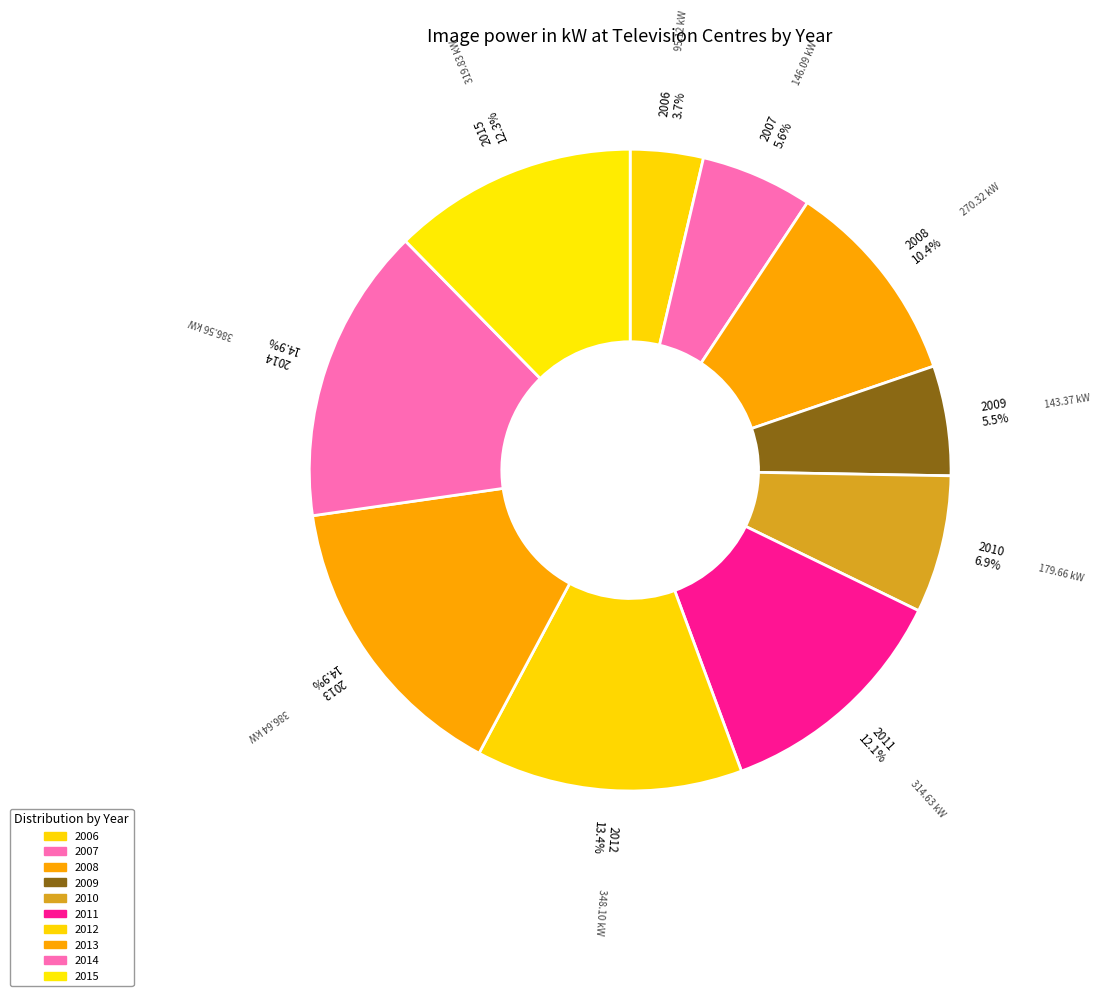

To the nearest percent, what is the difference between the 2008 and 2012 slice percentages?

3%